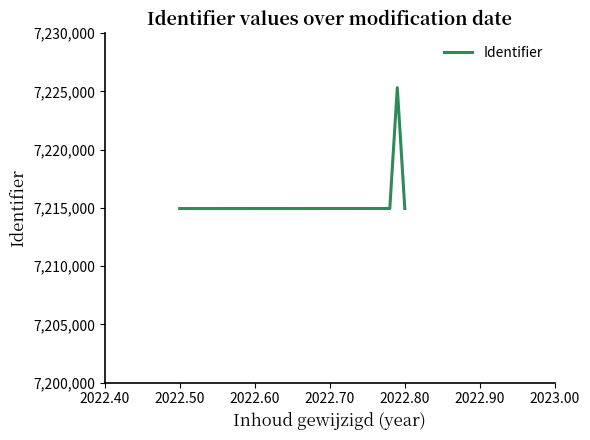

Count the number of categories in the chart.

4